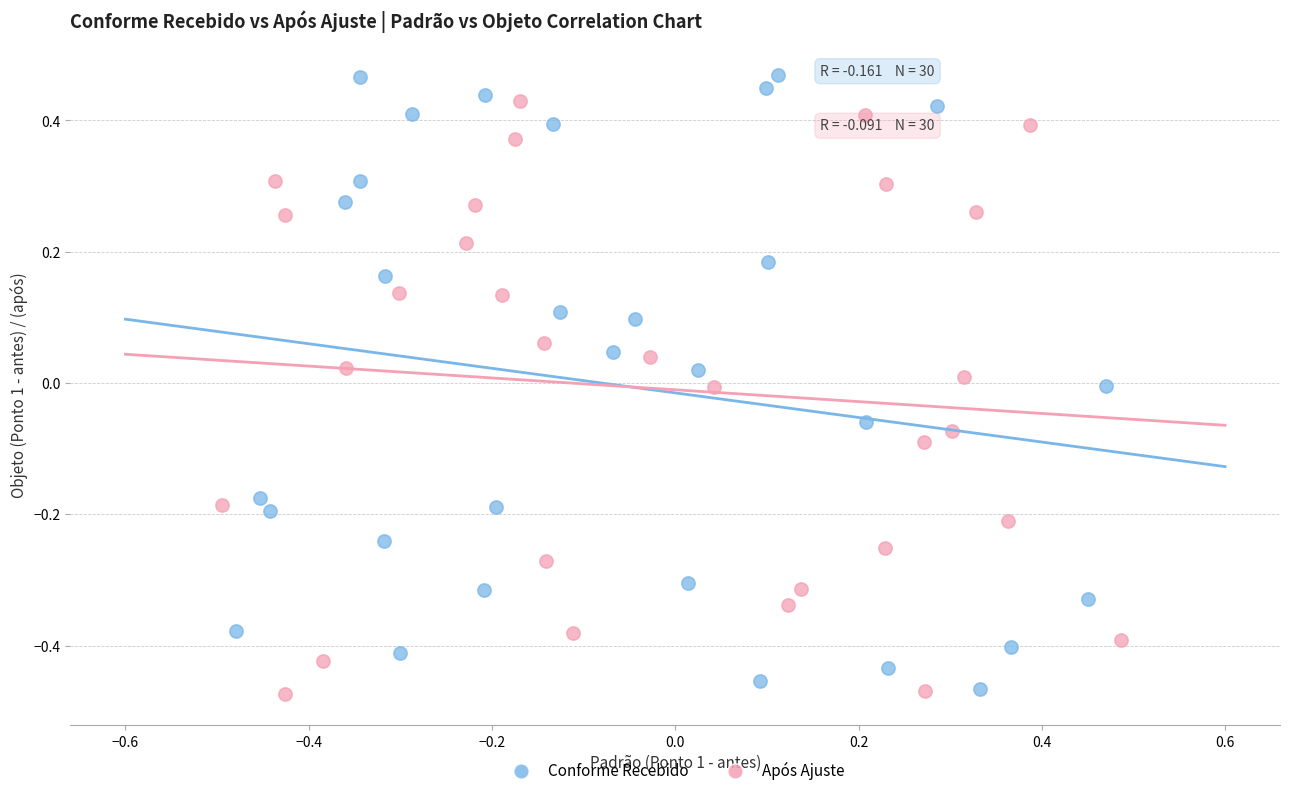

Which series reaches the minimum Y coordinate?

Após Ajuste